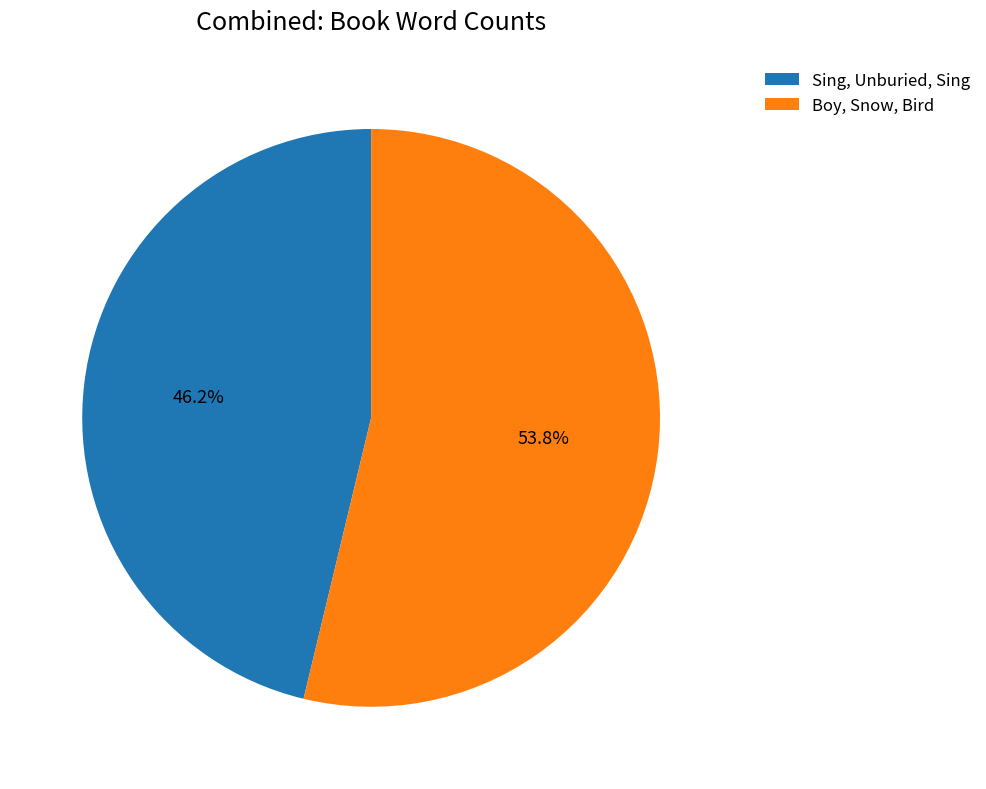

What is the ratio of the value at Sing, Unburied, Sing to the value at Boy, Snow, Bird?

0.9